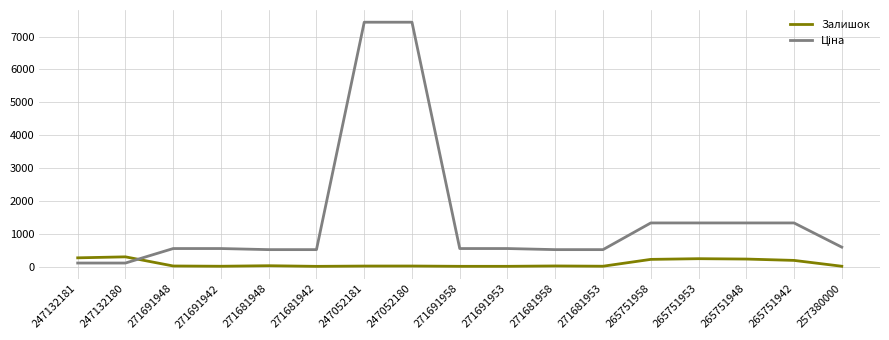

What is the maximum value for Залишок?

300.0